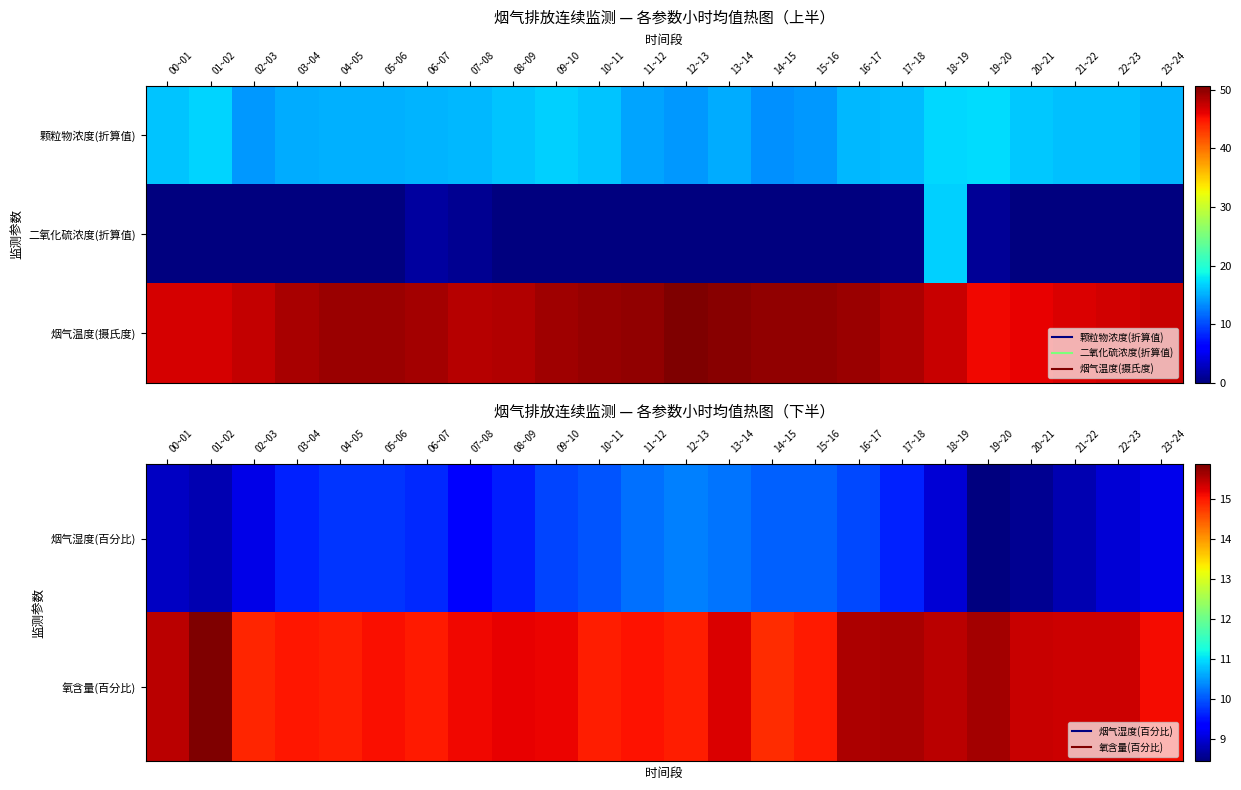

The 氧含量(百分比) series shows 15.0 at 04~05. True or false?

True